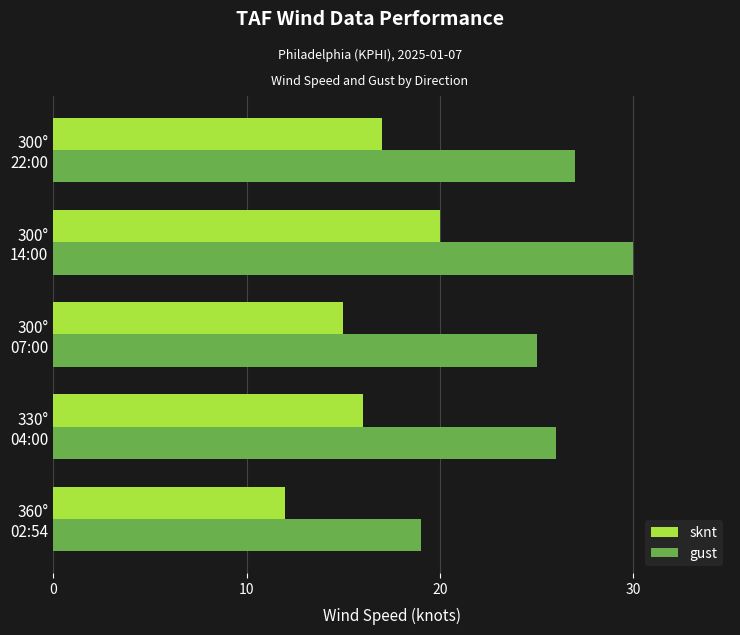

What is the highest value of the sknt series?

20